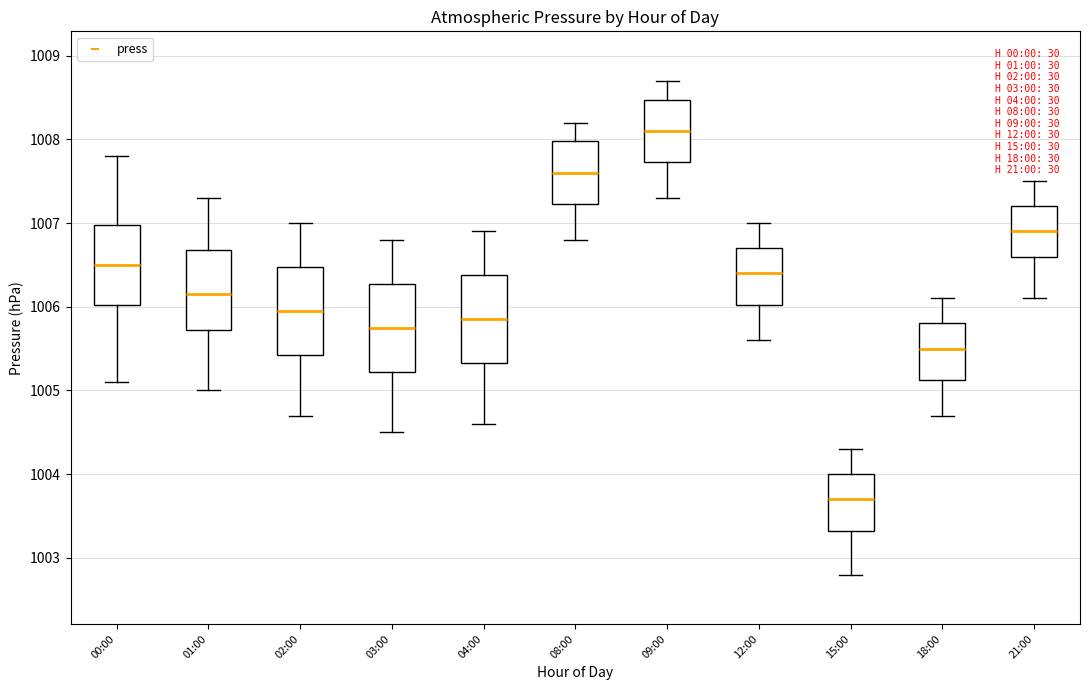

Where does the median line of the box for 03:00 sit on the y-axis? The values are not printed on the chart, so give them approximately, as read against the axis.

1005.8